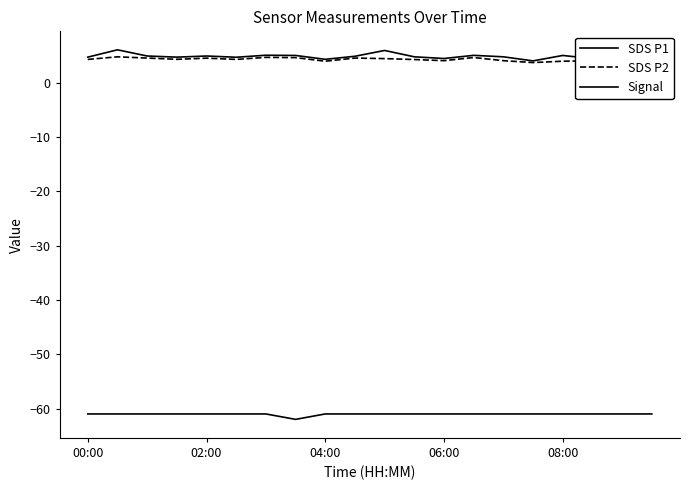

What is the sum of all Signal values?

-1221.0